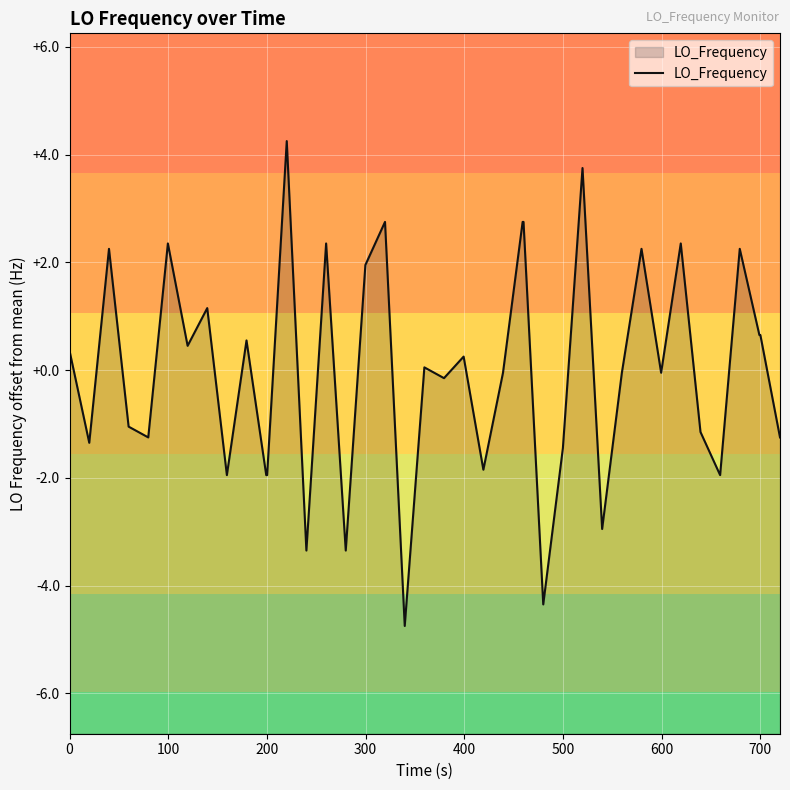

What is the difference between the maximum and minimum values?

9.0